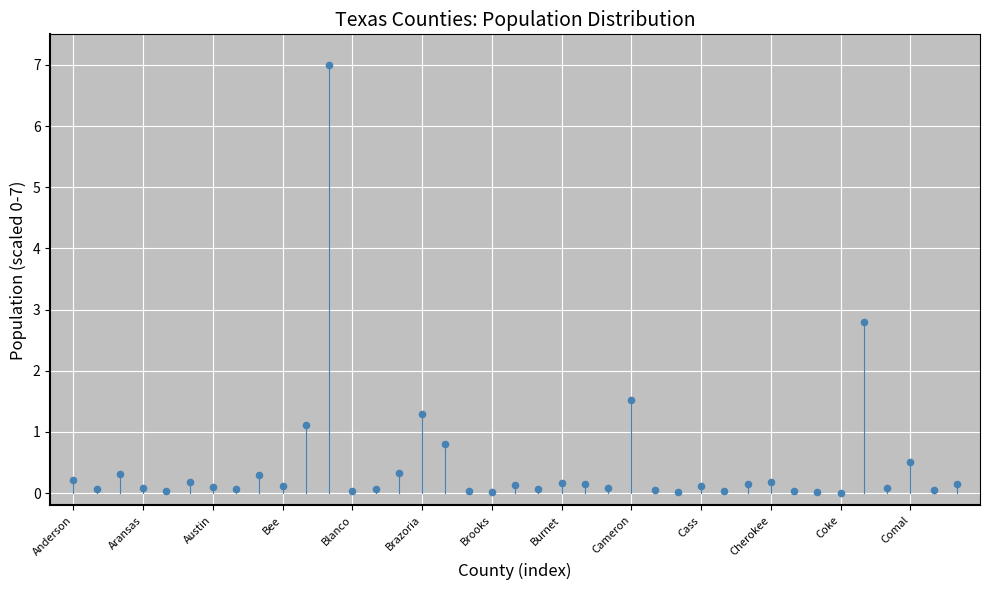

What Y value in the scatter plot is closest to 3?

2.8